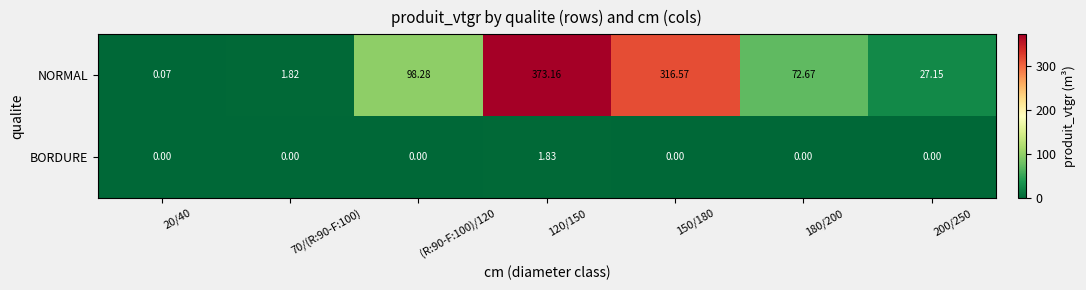

Which series has the largest range (max minus min)?

NORMAL